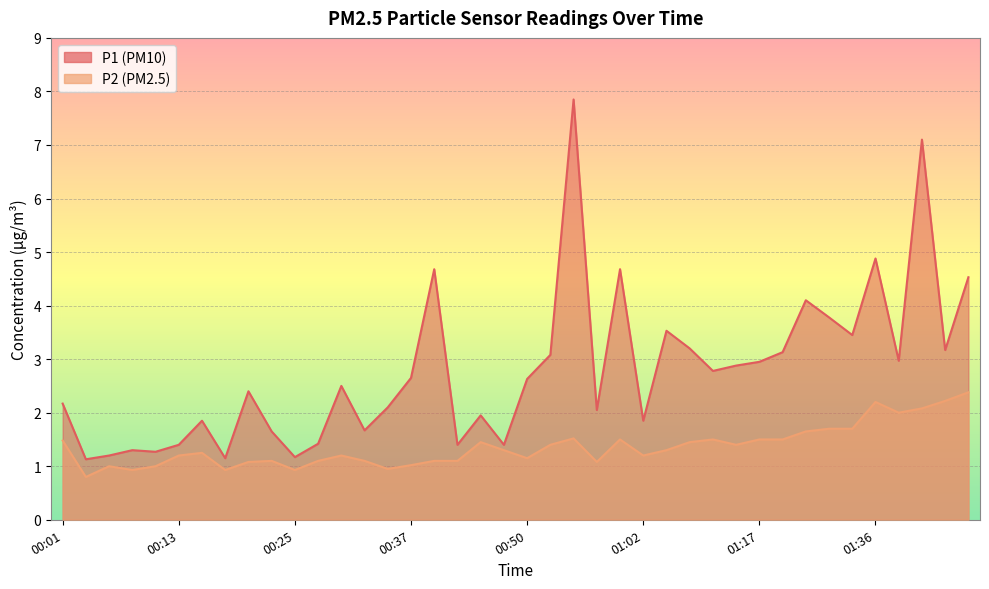

What is the total value across all series at 00:37?

3.7